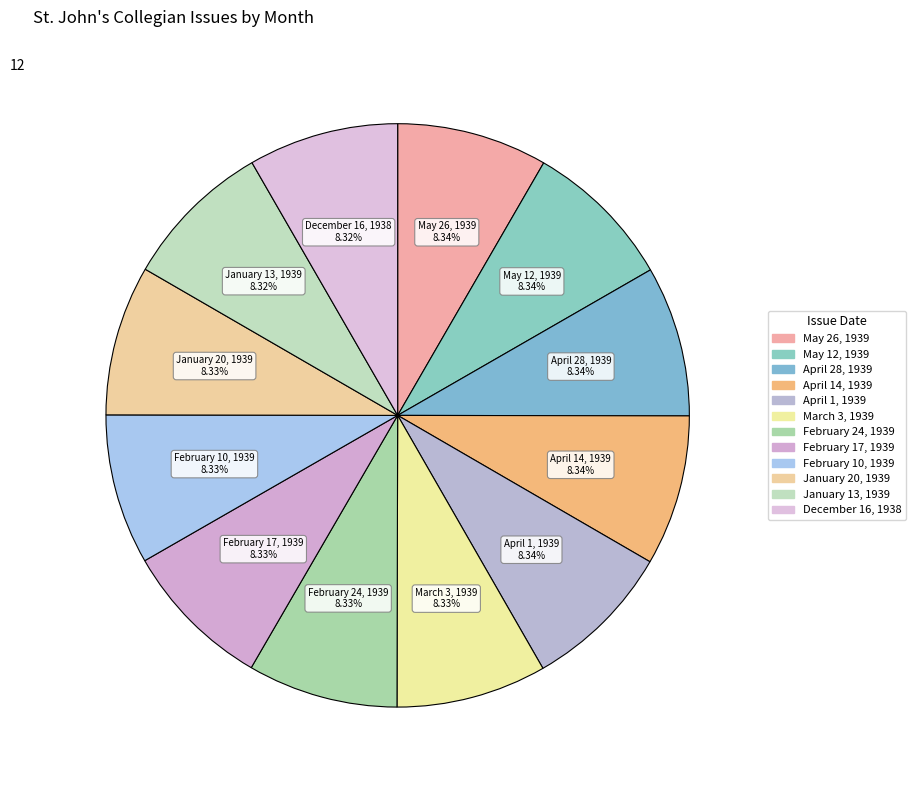

Rank the categories by value from lowest to highest.

December 16, 1938, January 13, 1939, January 20, 1939, February 10, 1939, February 17, 1939, February 24, 1939, March 3, 1939, April 1, 1939, April 14, 1939, April 28, 1939, May 12, 1939, May 26, 1939